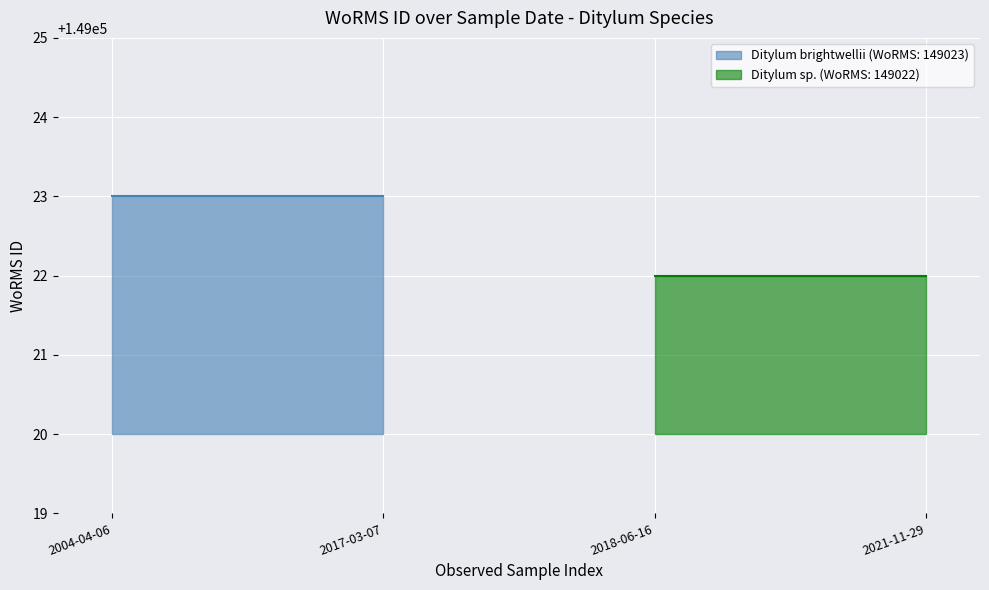

Between 2017-03-07 and 2004-04-06, which is larger?

2017-03-07